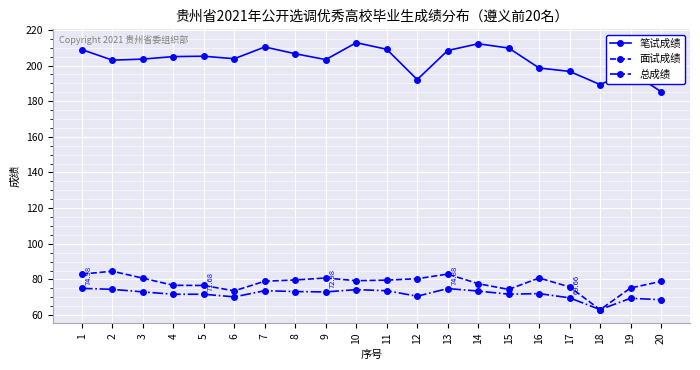

Between 14 and 19, which series saw the biggest shift?

笔试成绩